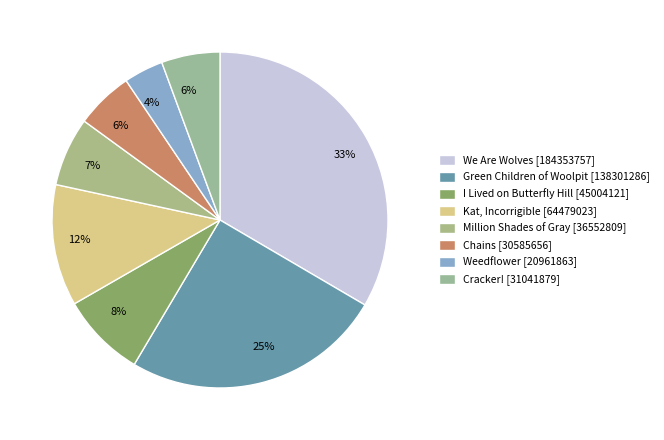

Is it true that Million Shades of Gray is 7% of the pie?

True